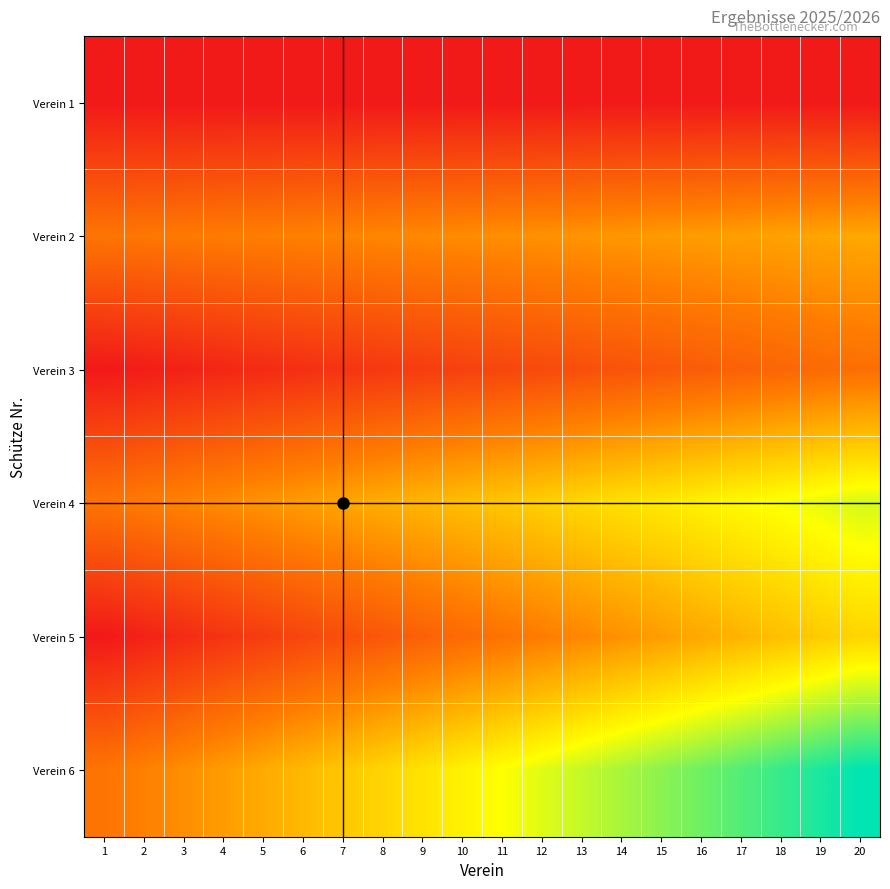

List the series in order of their peak value, lowest first.

Verein 1, Verein 3, Verein 2, Verein 5, Verein 4, Verein 6